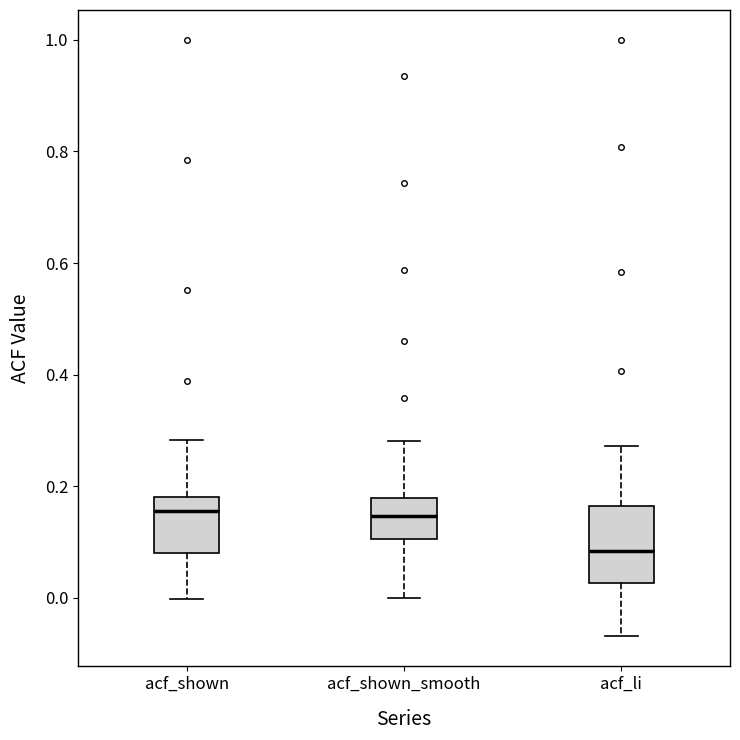

Reading left to right, transcribe this box plot: for each box, give where its median line is, the range the box spans, and where its two whiskers end, as read against the y-axis. The values are not printed on the chart, so give them approximately, as read against the axis.

acf_shown: median 0.16, box 0.08 to 0.18, whiskers 0.00 to 0.28
acf_shown_smooth: median 0.14, box 0.10 to 0.18, whiskers 0.00 to 0.28
acf_li: median 0.08, box 0.02 to 0.16, whiskers -0.06 to 0.28